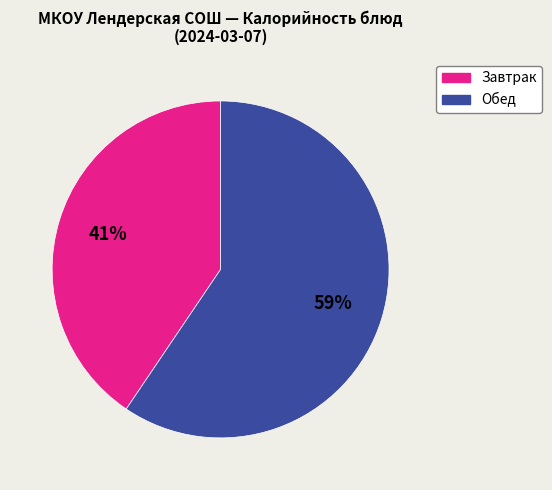

Is there any slice that represents more than half of the pie?

Yes